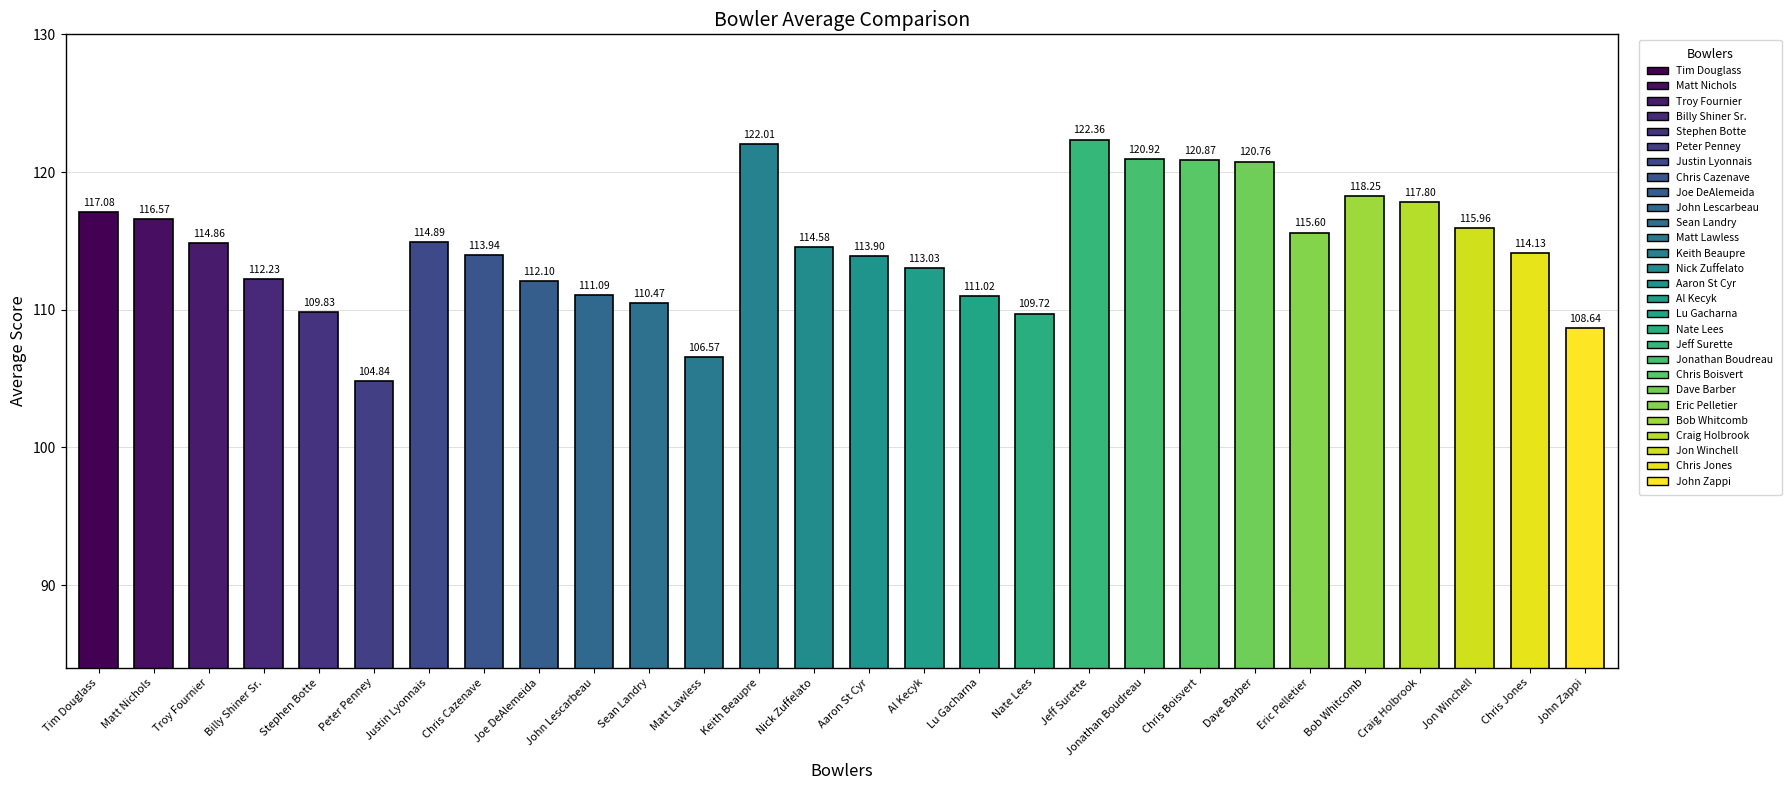

Which has a higher value, Craig Holbrook or Dave Barber?

Dave Barber